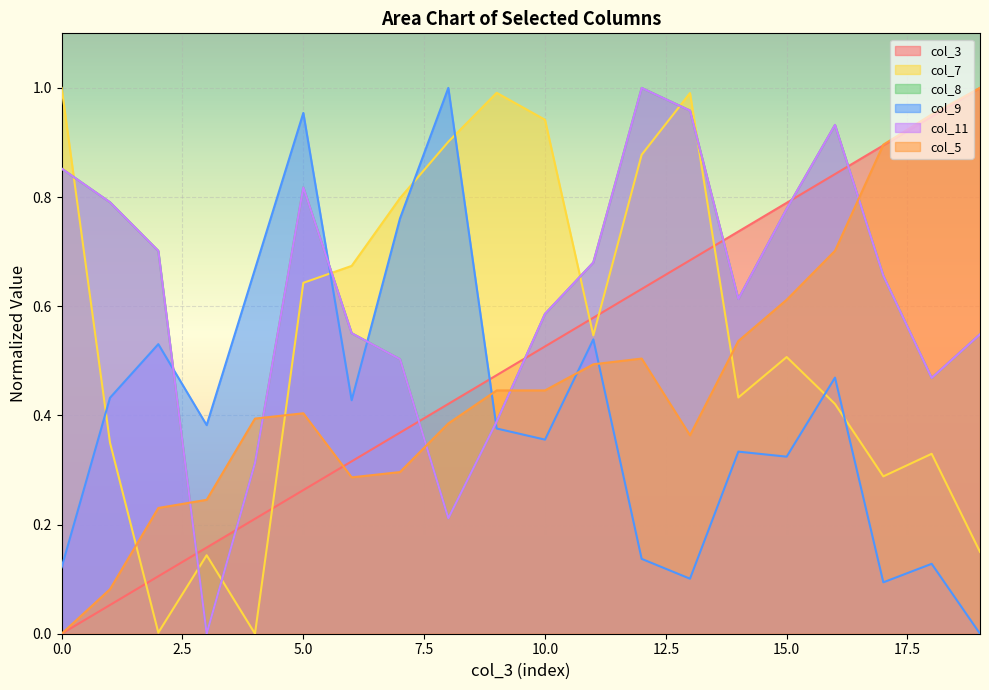

What is the value of the col_11 point at the 16th from the left?

0.8